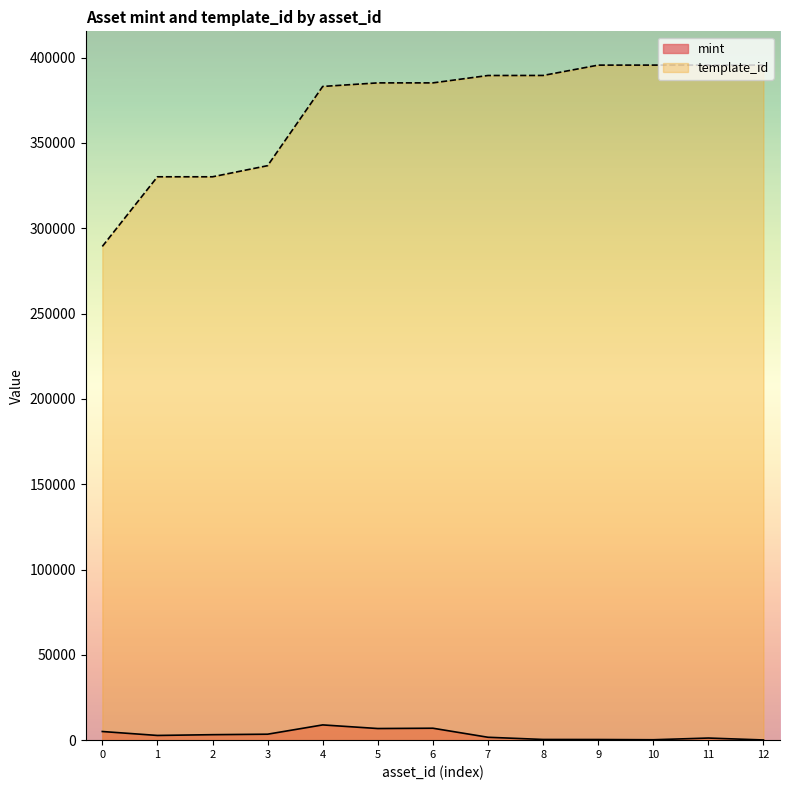

What is the sum of the mint values at 8 and 12?

524